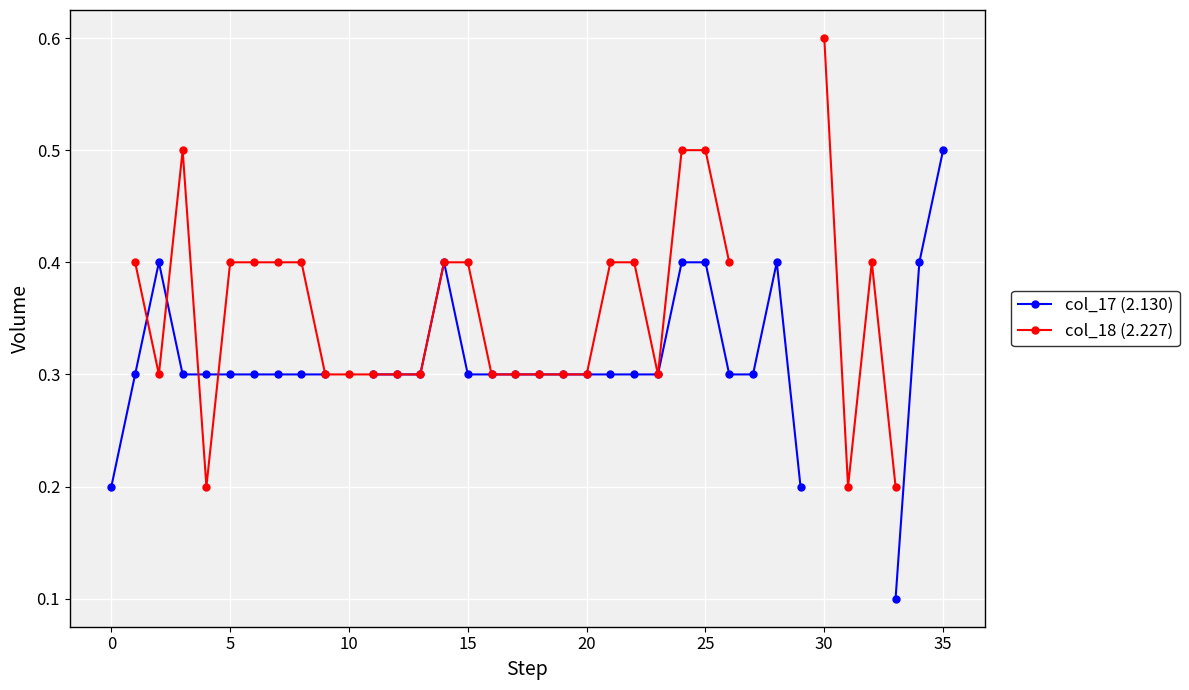

True or false: col_18 (2.227) has a value of 0.3 at 10.

True